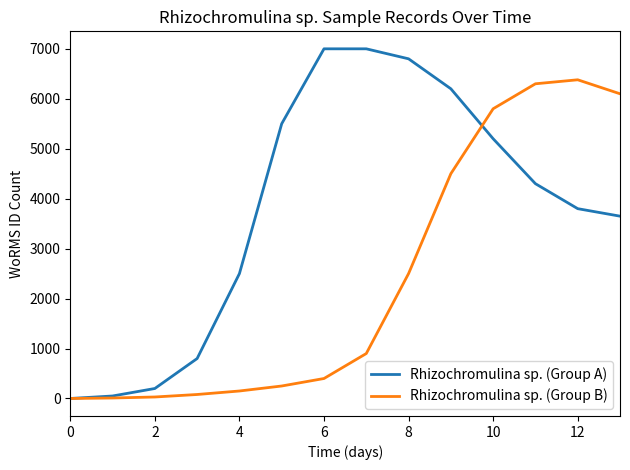

Count the number of data series in this chart.

2